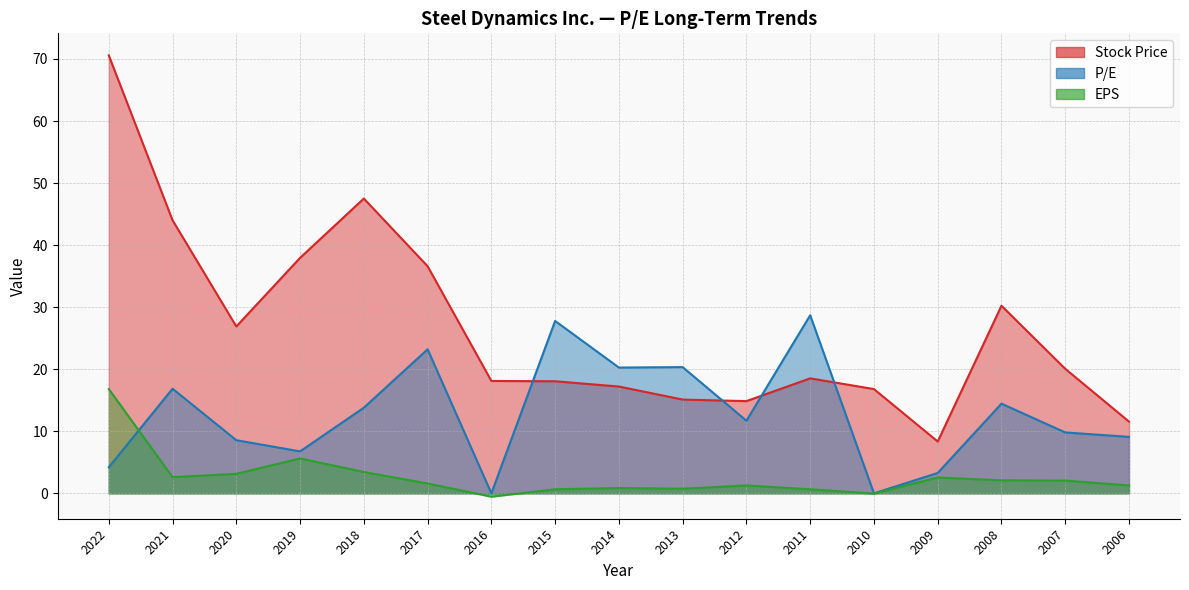

What is the average value of the P/E series?

12.9